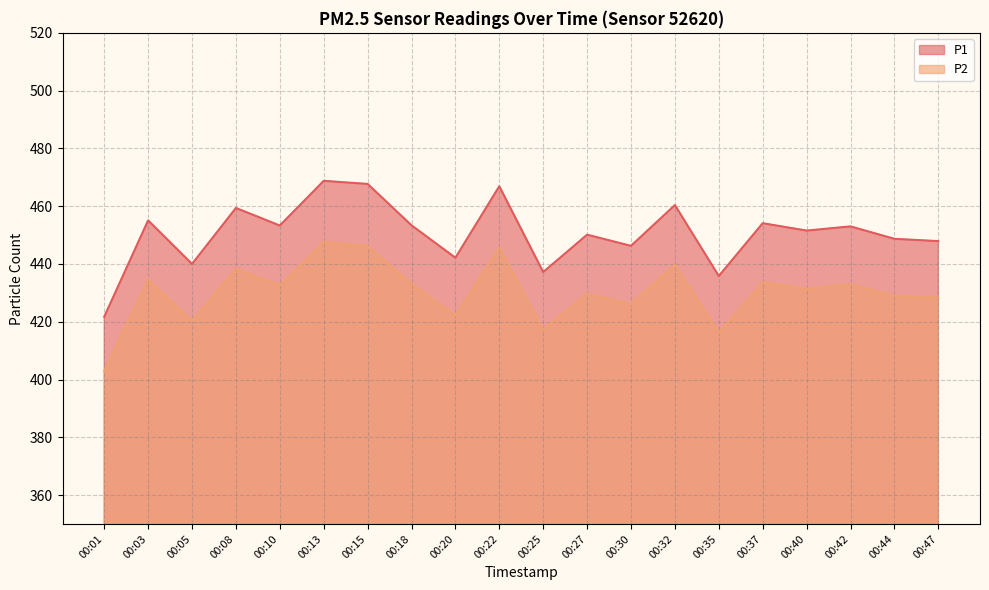

At which category does P1 reach its first local valley?

00:05